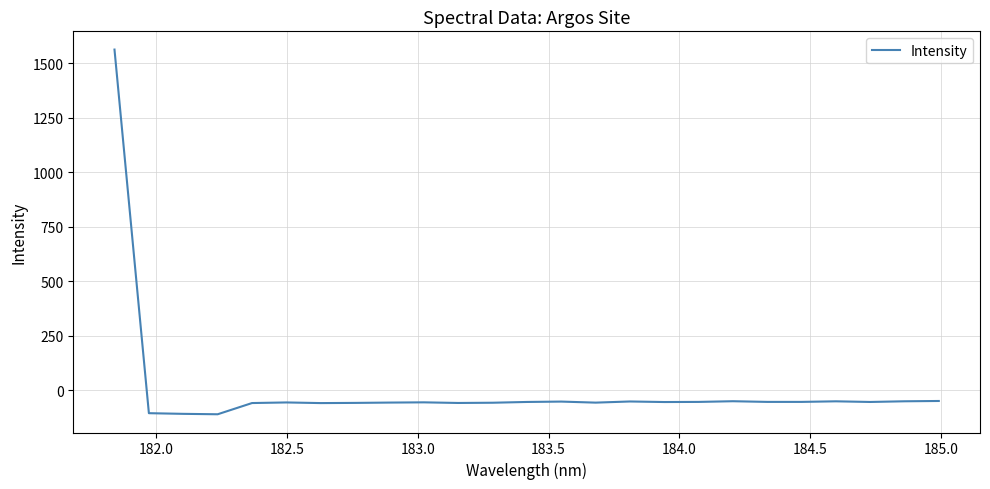

What is the smallest value displayed?

-109.8